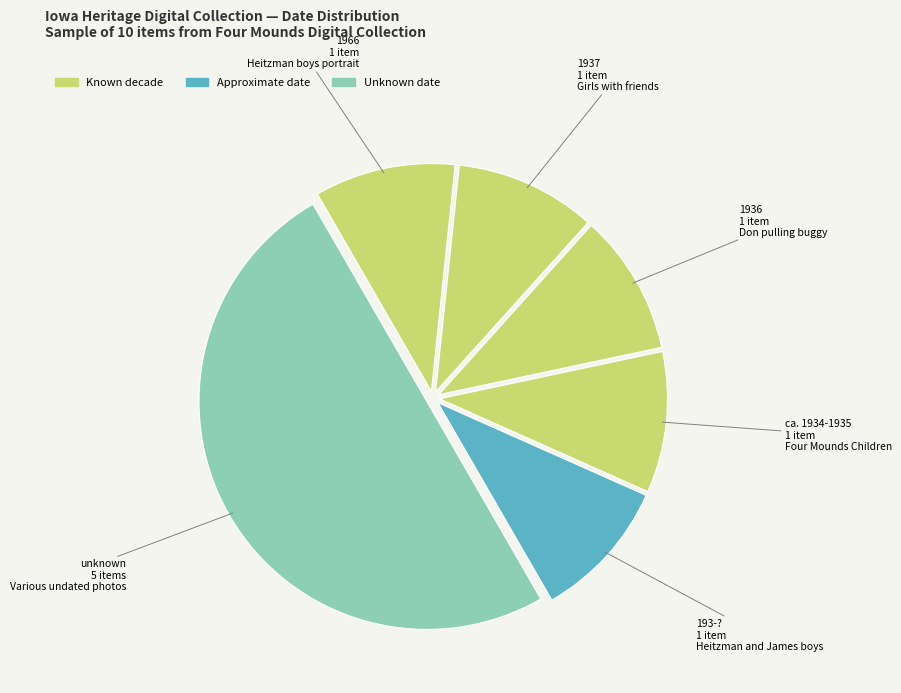

How many slices are in this pie chart?

6